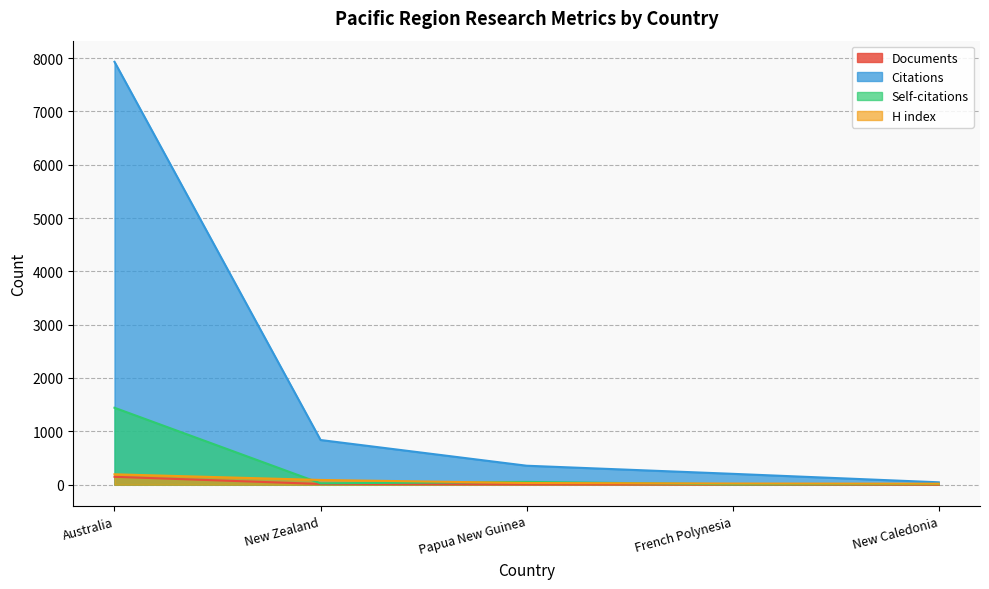

What is the value of the H index point at the 1st from the left?

194